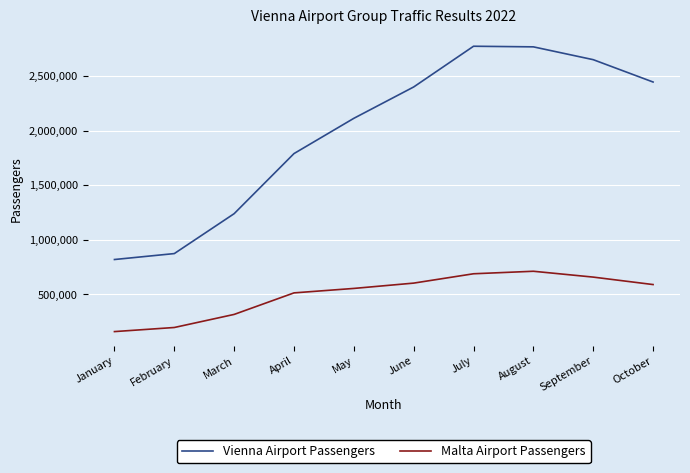

What is the minimum value shown in the chart?

159357